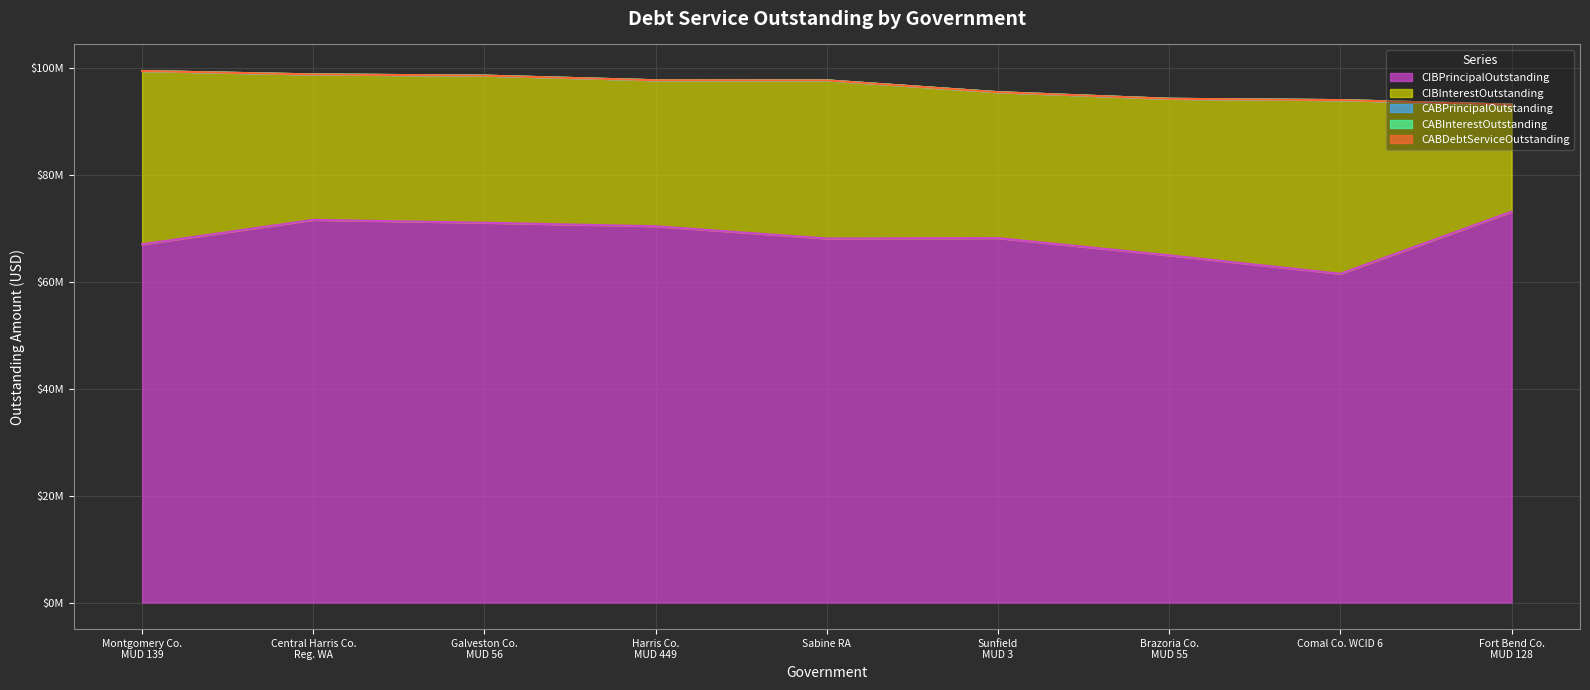

What is the total value across all series at Fort Bend County MUD 128?

93179711.5